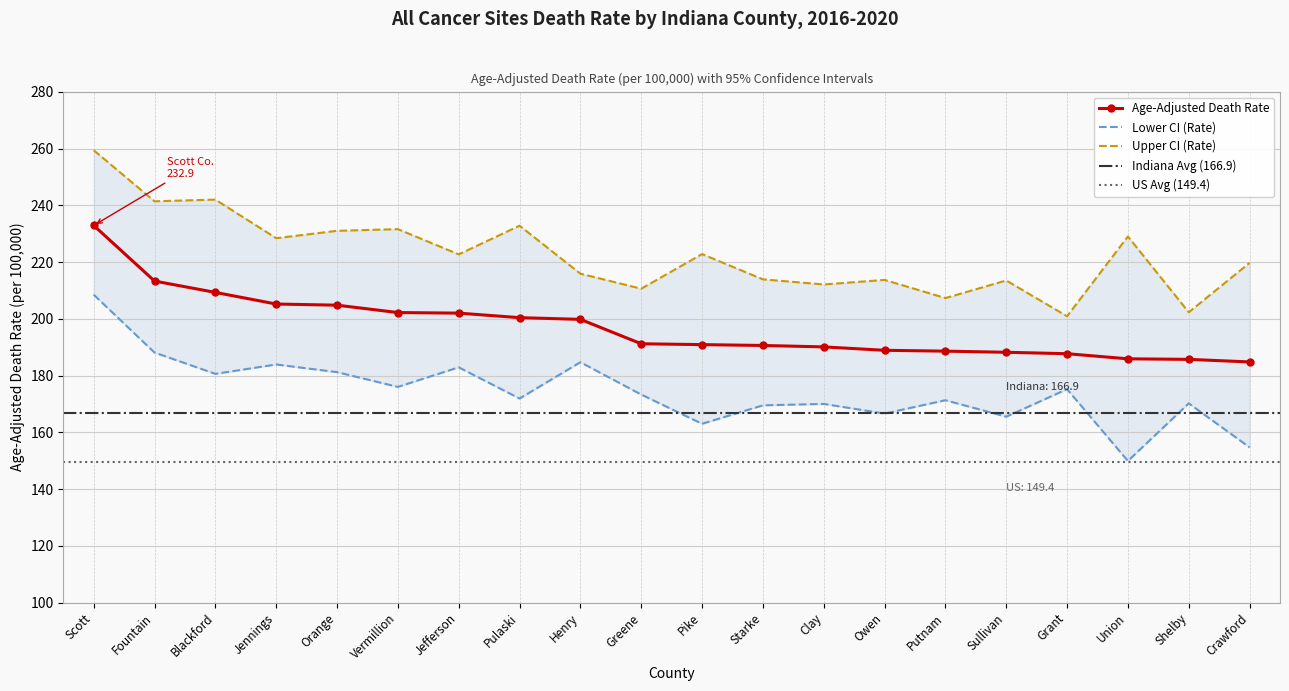

Reading right to left, list all the values displayed in this chart.

Age-Adjusted Death Rate: 184.8	185.7	185.9	187.7	188.2	188.6	188.9	190.1	190.6	190.9	191.2	199.8	200.4	202.0	202.2	204.8	205.2	209.3	213.3	232.9
Lower CI (Rate): 154.7	170.2	149.9	175.2	165.5	171.3	166.6	170.0	169.5	163.0	173.3	184.7	171.9	182.9	176.0	181.2	183.9	180.6	188.1	208.5
Upper CI (Rate): 219.7	202.3	229.0	200.9	213.5	207.3	213.7	212.1	213.9	222.8	210.6	215.9	232.8	222.7	231.6	231.0	228.4	242.0	241.4	259.4